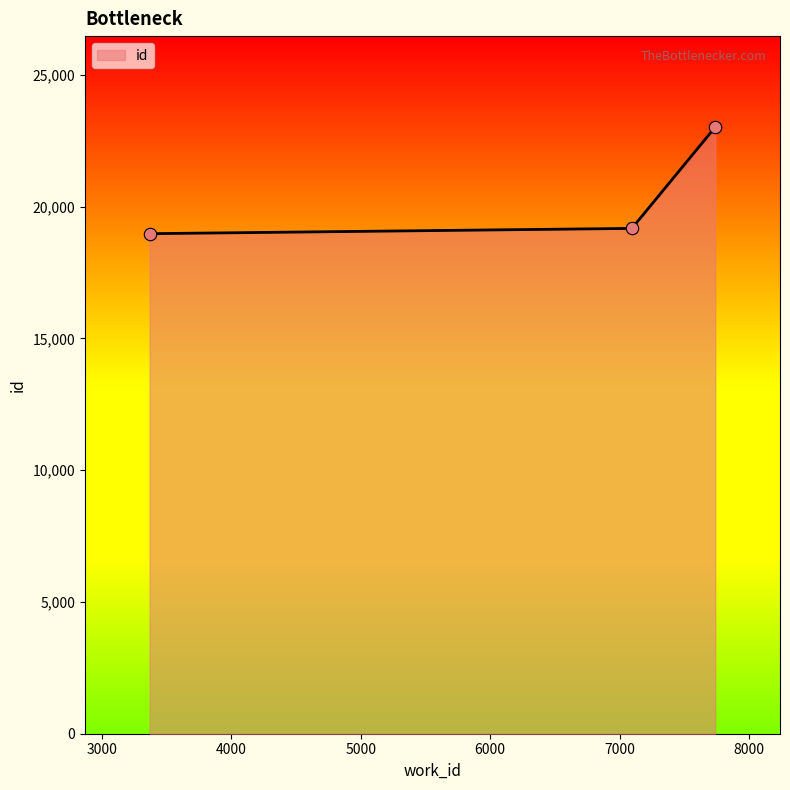

What is the smallest value displayed?

18971